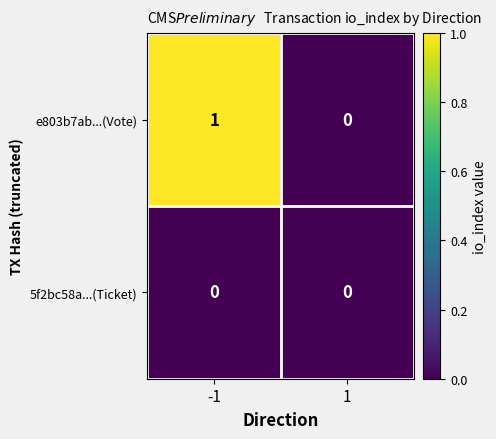

Rank the series by their average value, from lowest to highest.

5f2bc58a...(Ticket), e803b7ab...(Vote)